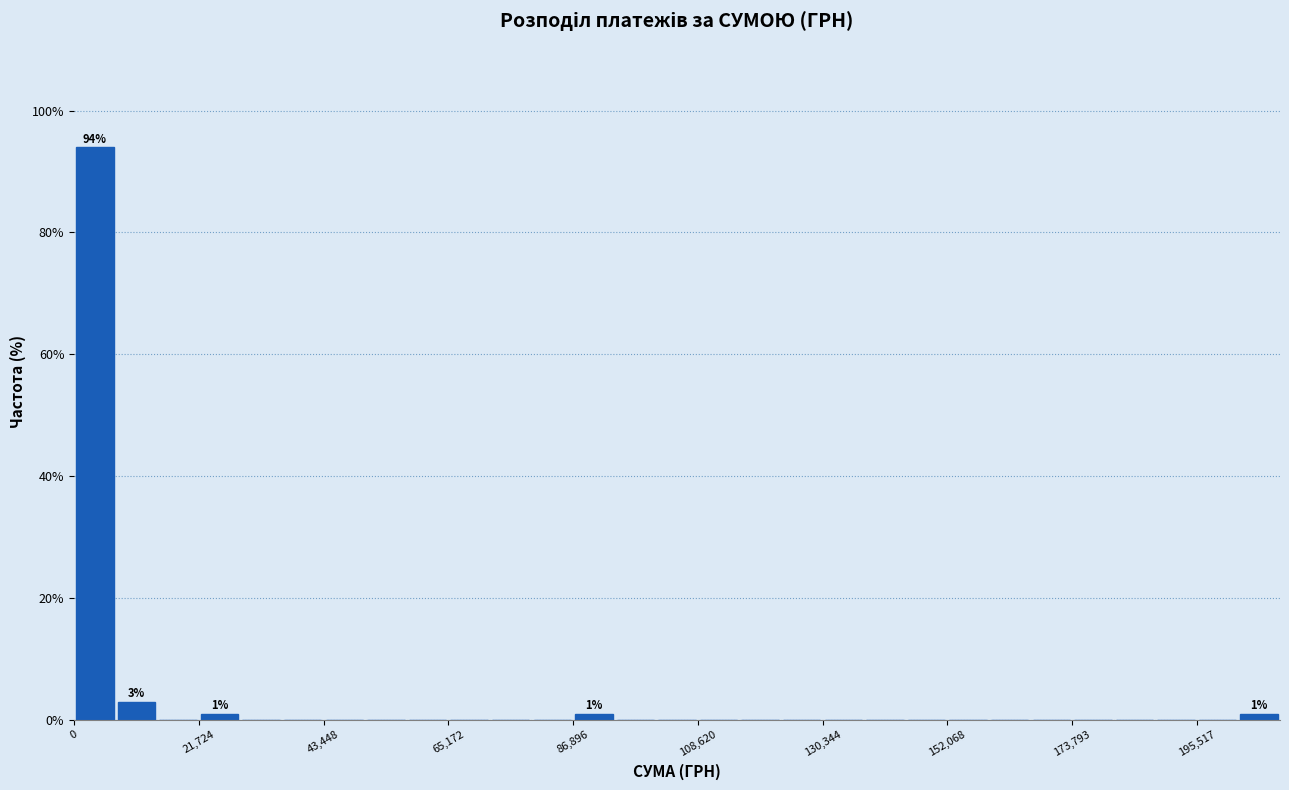

Around what value on the x-axis is the tallest bar? Give the approximate position of its centre, as read against the axis.

5000